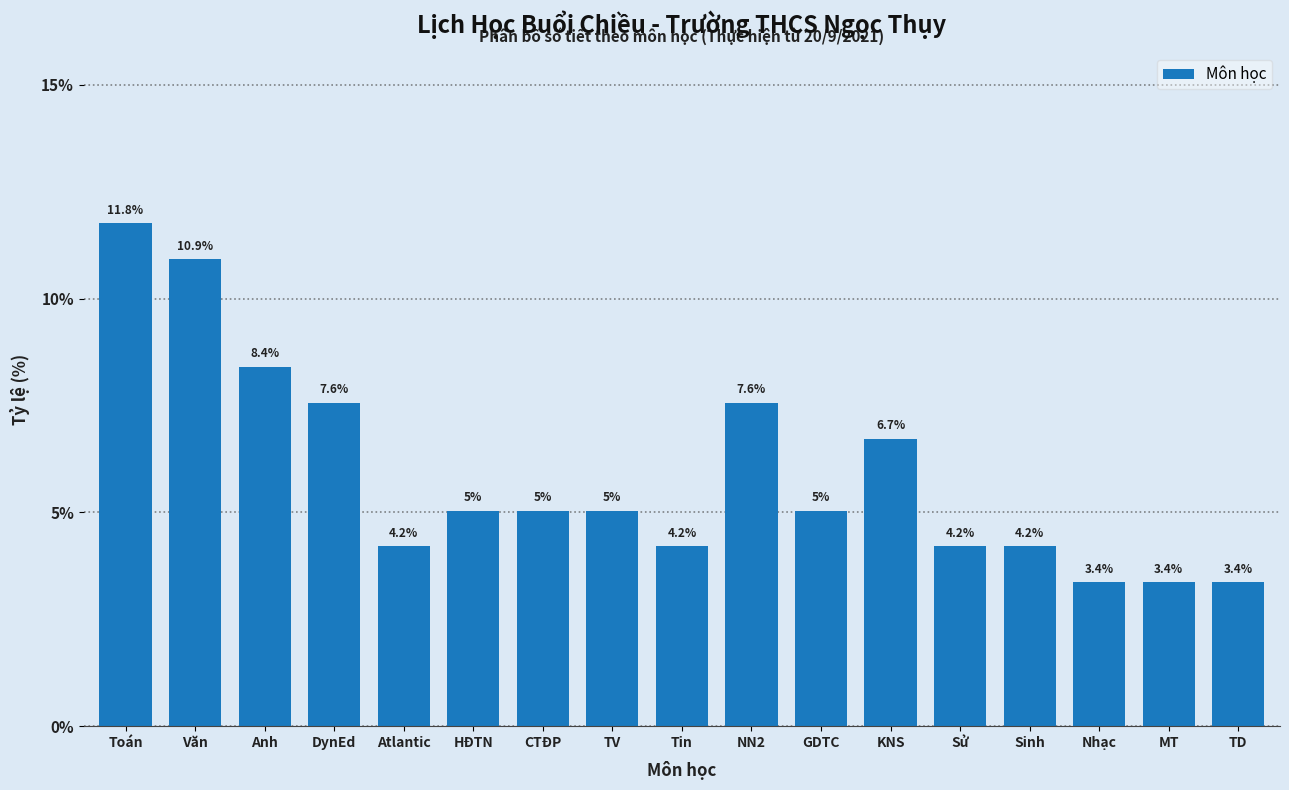

Reading left to right, what are all the values shown in this chart?

Toán=11.8	Văn=10.9	Anh=8.4	DynEd=7.6	Atlantic=4.2	HĐTN=5.0	CTĐP=5.0	TV=5.0	Tin=4.2	NN2=7.6	GDTC=5.0	KNS=6.7	Sử=4.2	Sinh=4.2	Nhạc=3.4	MT=3.4	TD=3.4